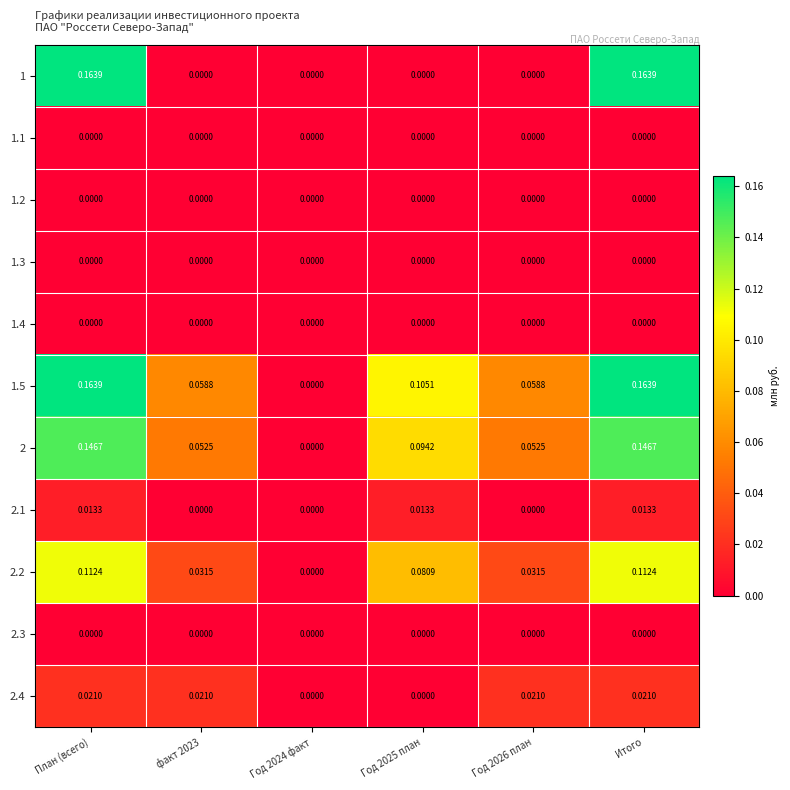

Is the value of 2.4 at Итого greater than the value of 2 at Год 2026 план?

No